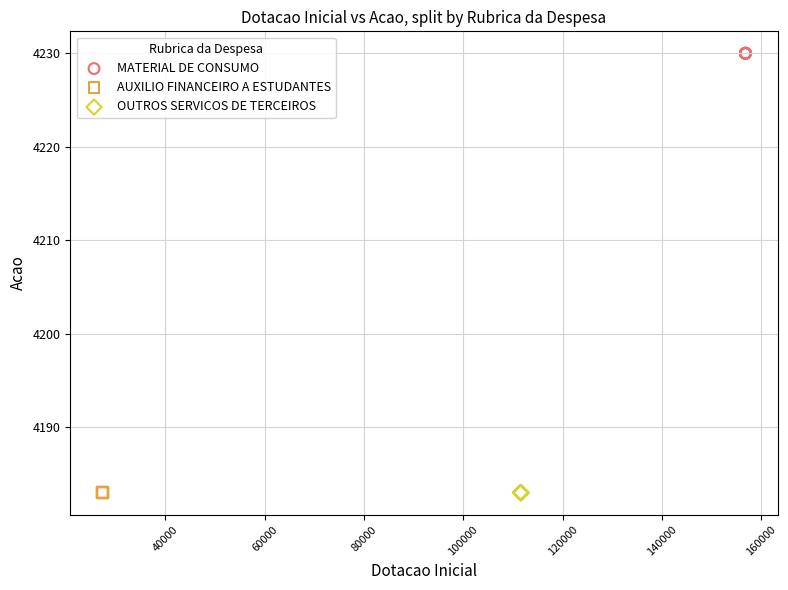

Which series contains the highest Y value?

MATERIAL DE CONSUMO